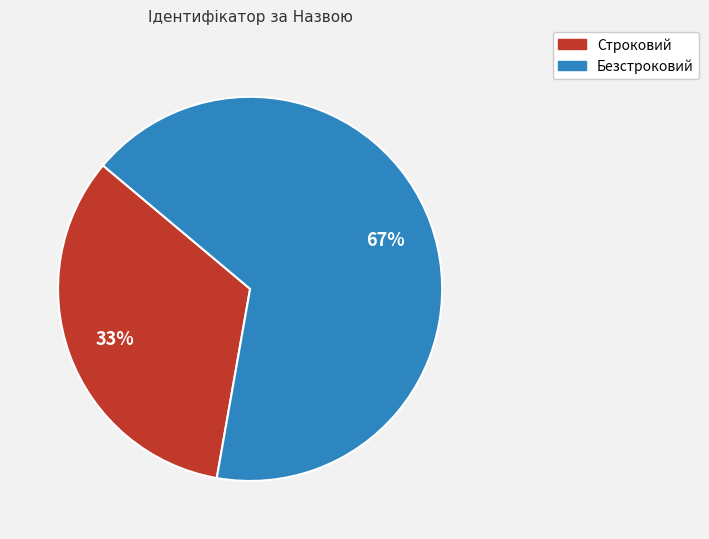

To the nearest percent, what is the average slice percentage?

50%